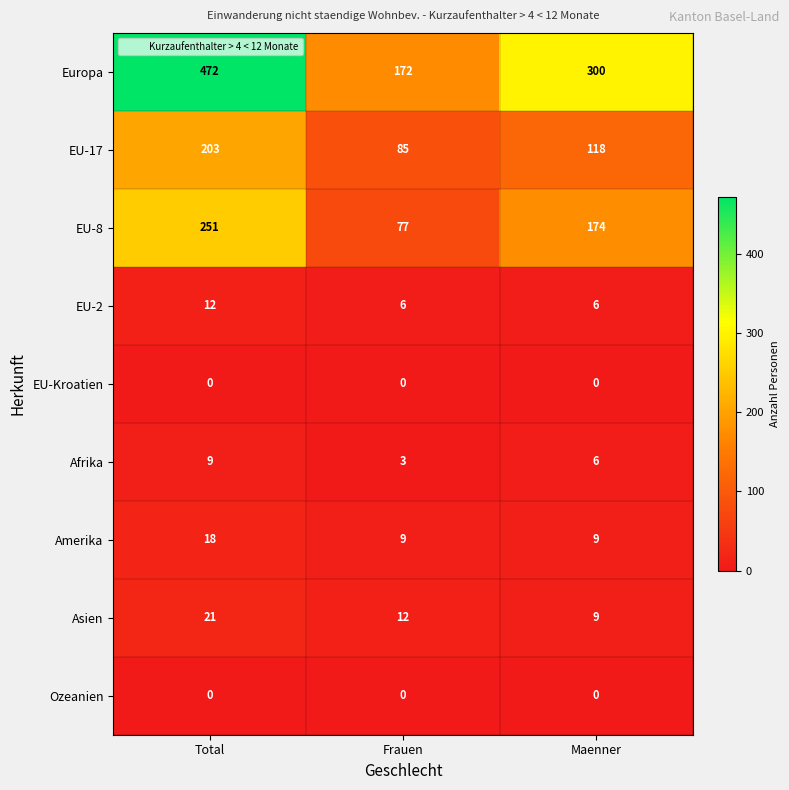

How many data points in Asien are less than 12?

1